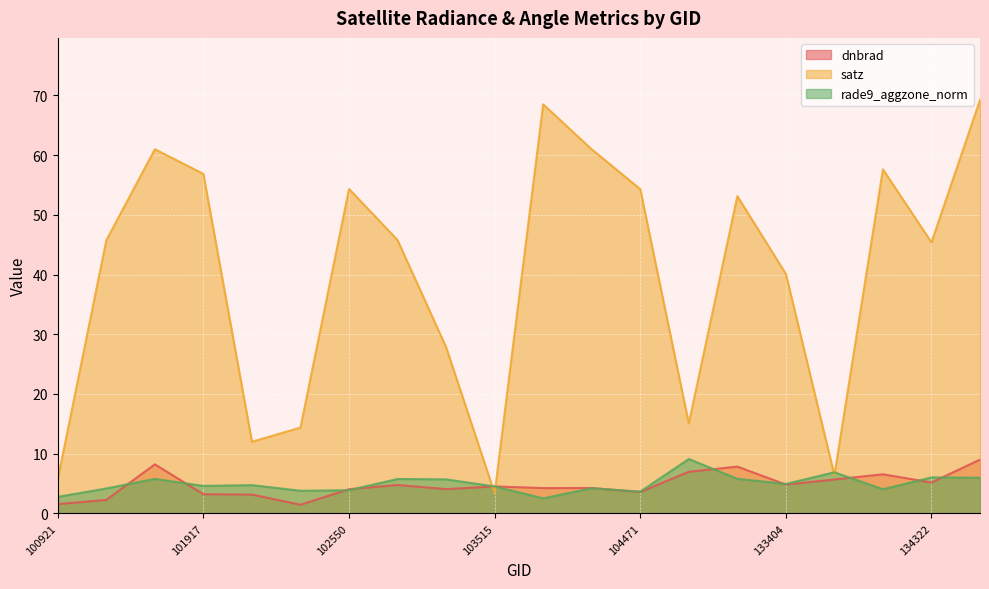

What is the average value of the dnbrad series?

4.8